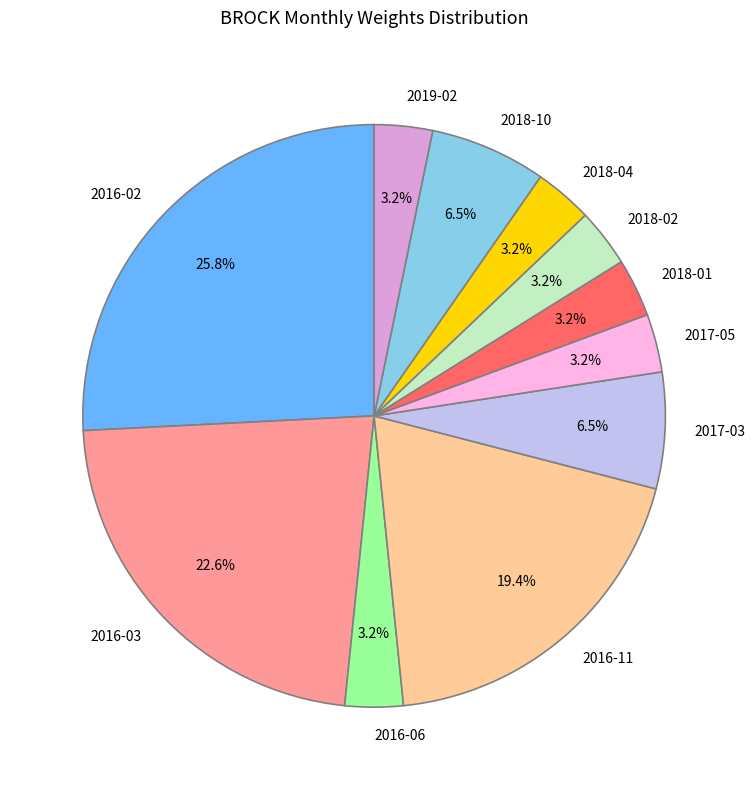

How many slices are in this pie chart?

11